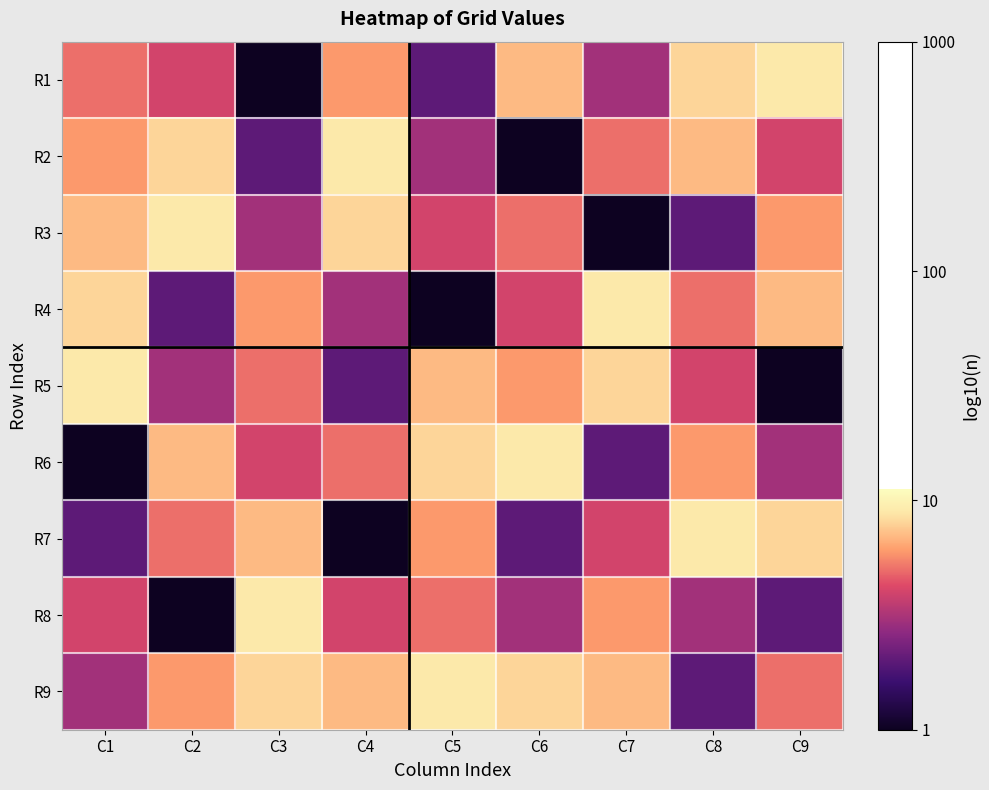

At which category is the sum across all series the highest?

C8